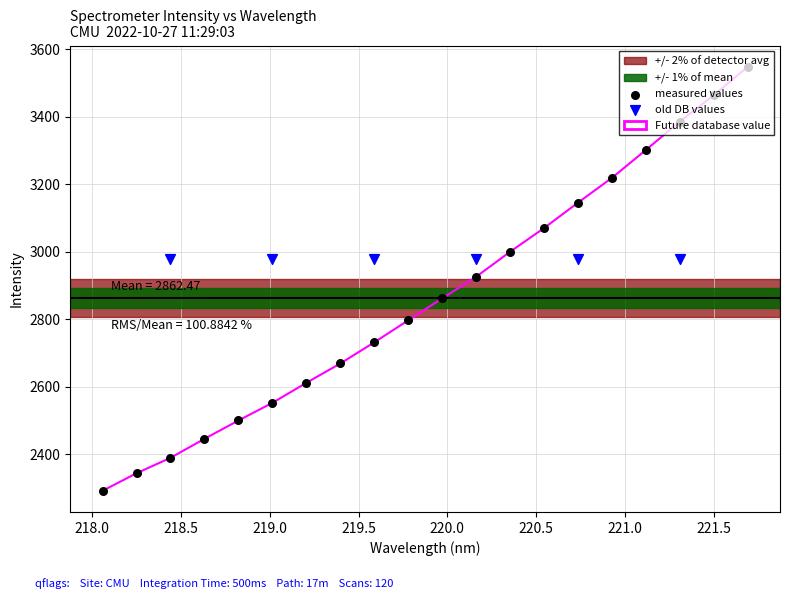

What is the ratio of the value at 218.442 to the value at 221.4993?

0.7